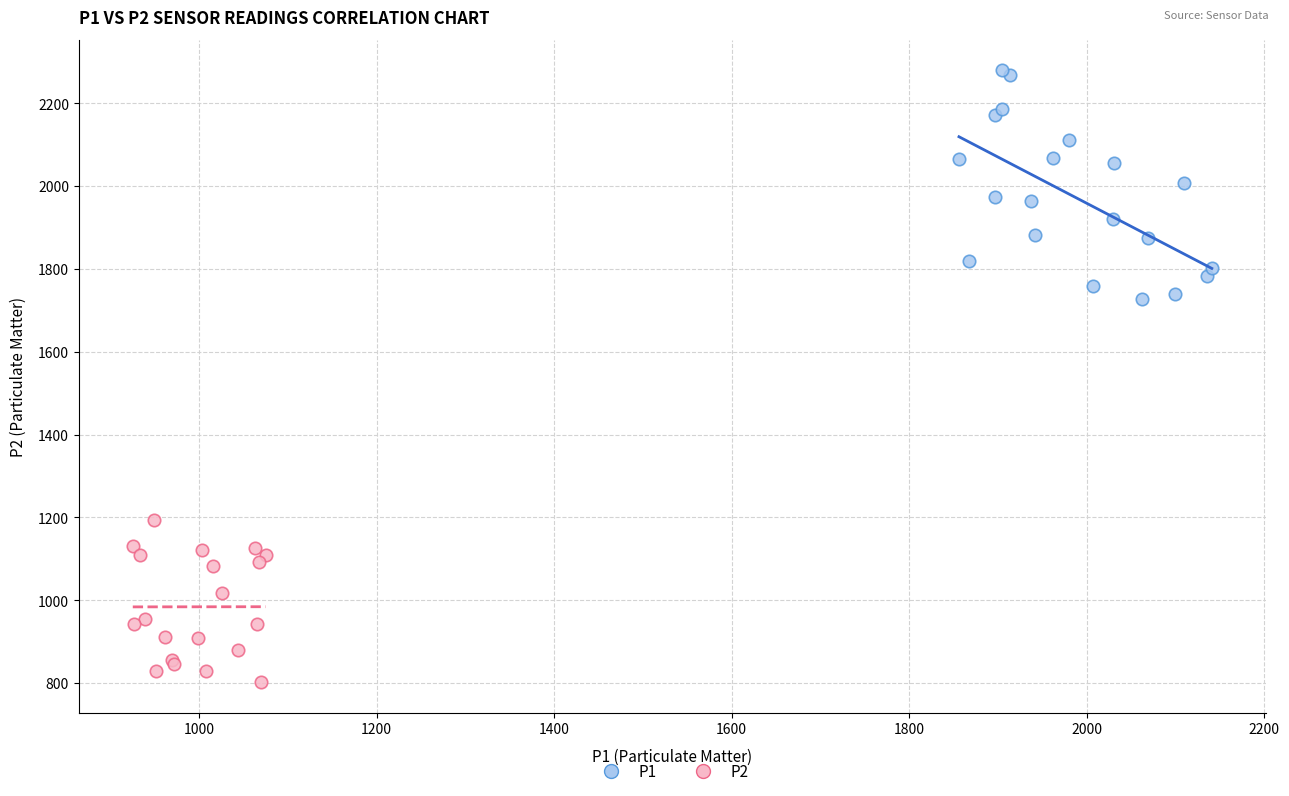

What are all the series names shown in the legend?

P1, P2